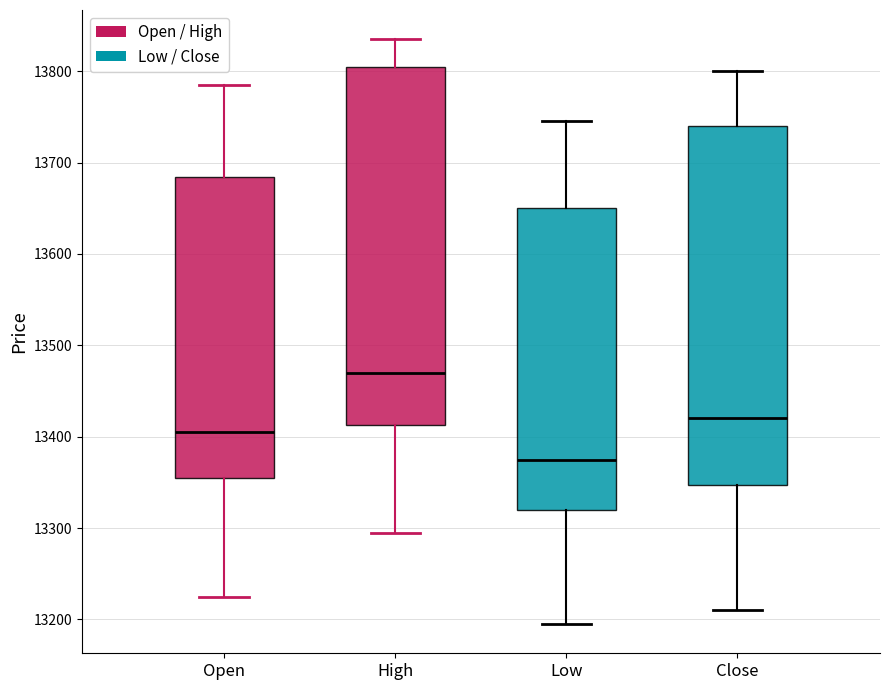

Which box's median line is the lowest?

Low